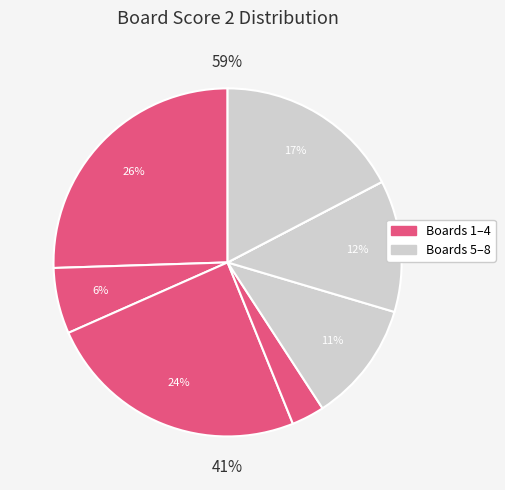

Is Board 7 the majority of the pie?

No